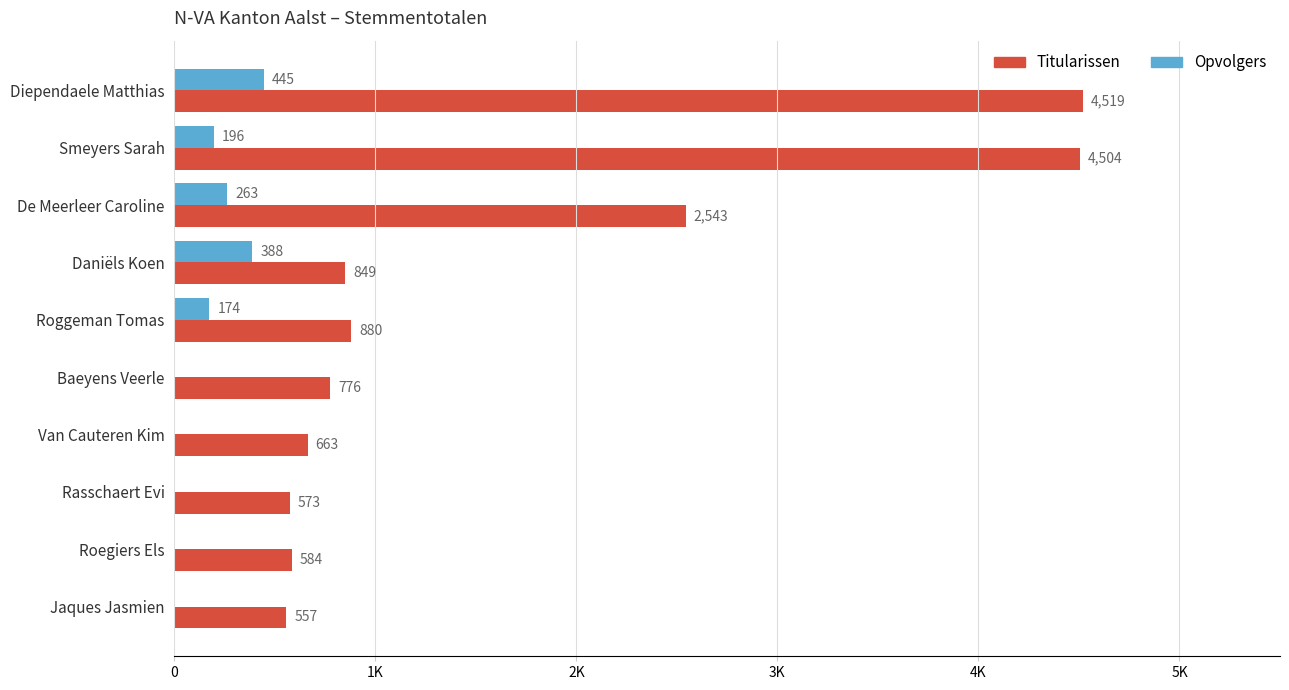

What are all the series names shown in the legend?

Titularissen, Opvolgers